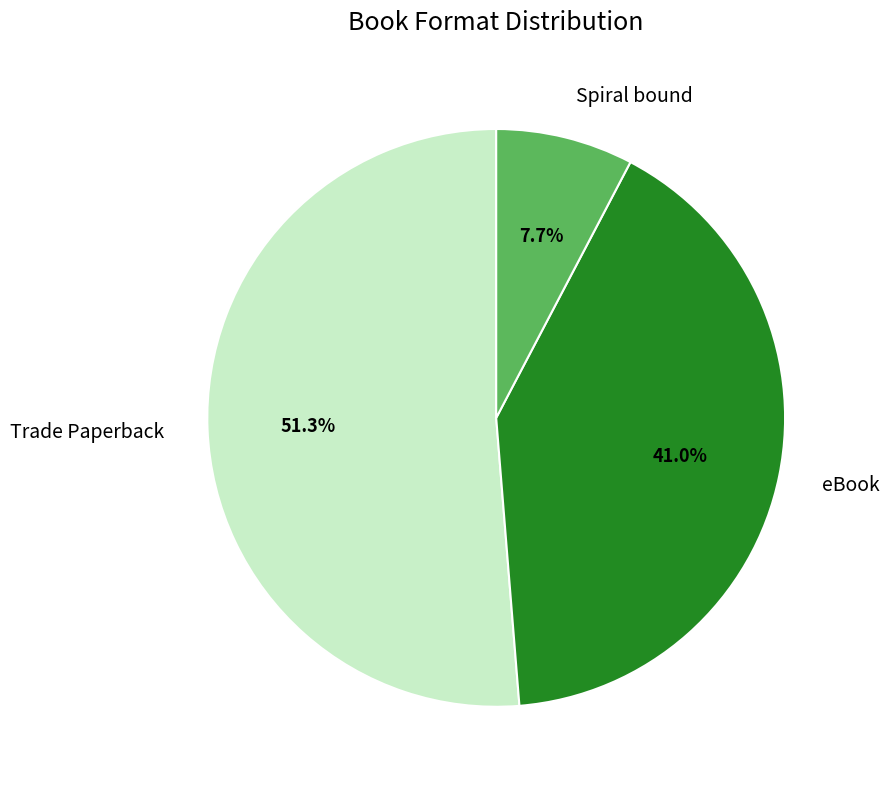

Which category has the smallest portion of the pie?

Spiral bound